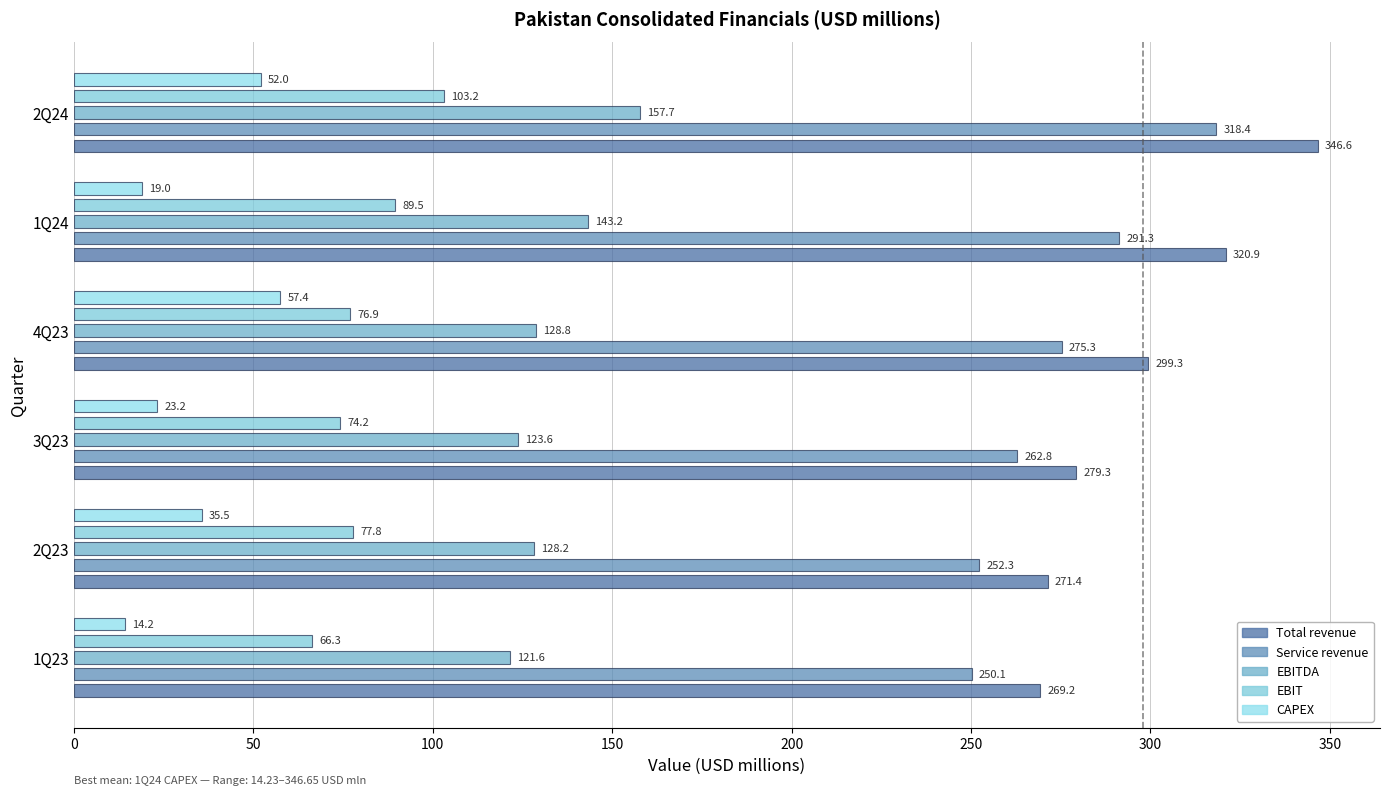

Where is EBITDA nearest to the value 139?

1Q24